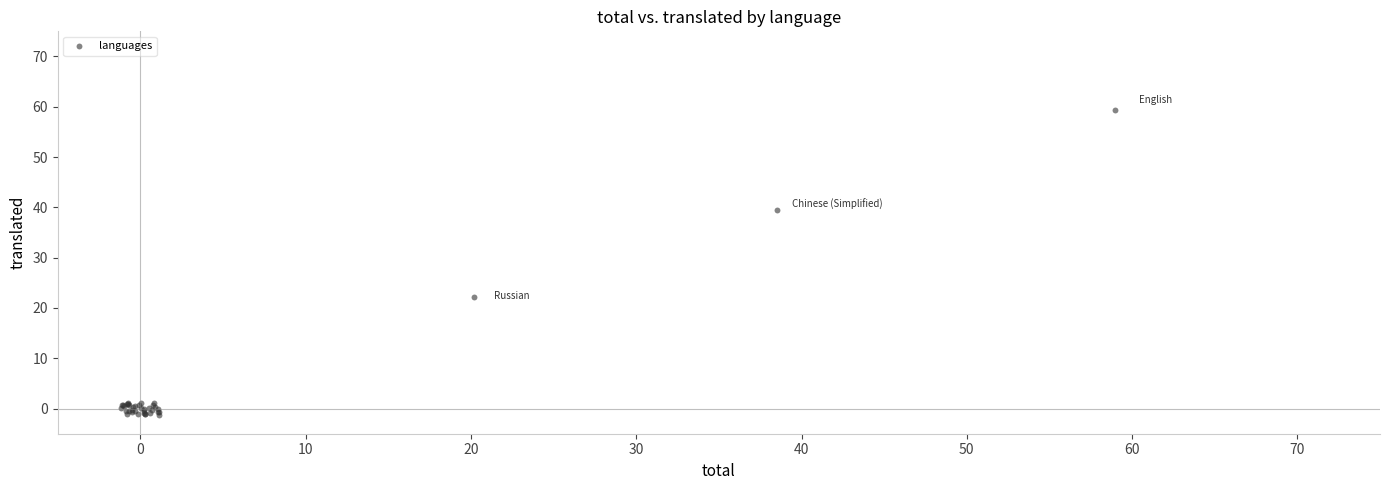

What Y value in the scatter plot is closest to 29?

22.2